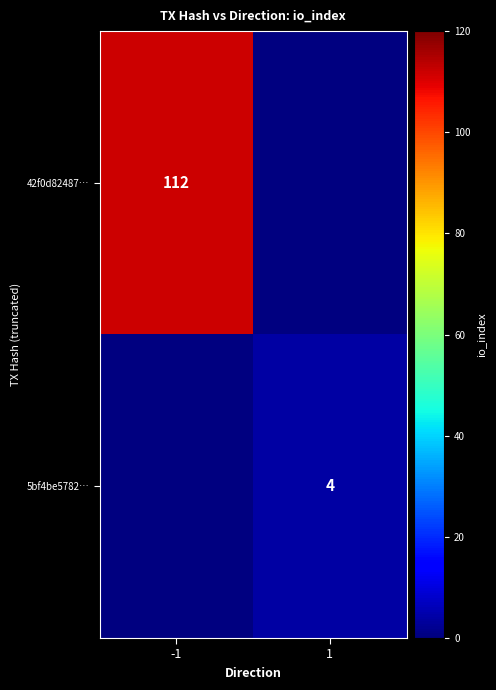

True or false: 5bf4be5782… has a value of 3 at 1.

False